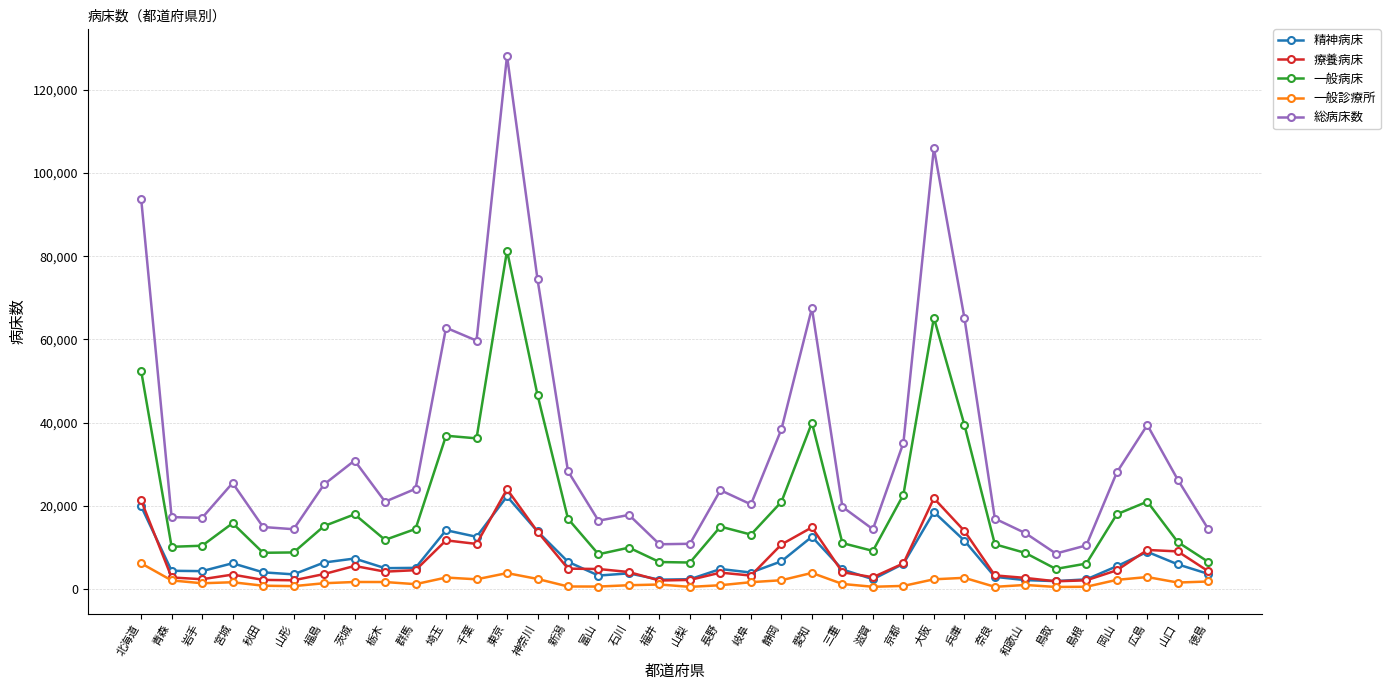

What is the difference between the 総病床数 values at 東京 and 岩手?

111108